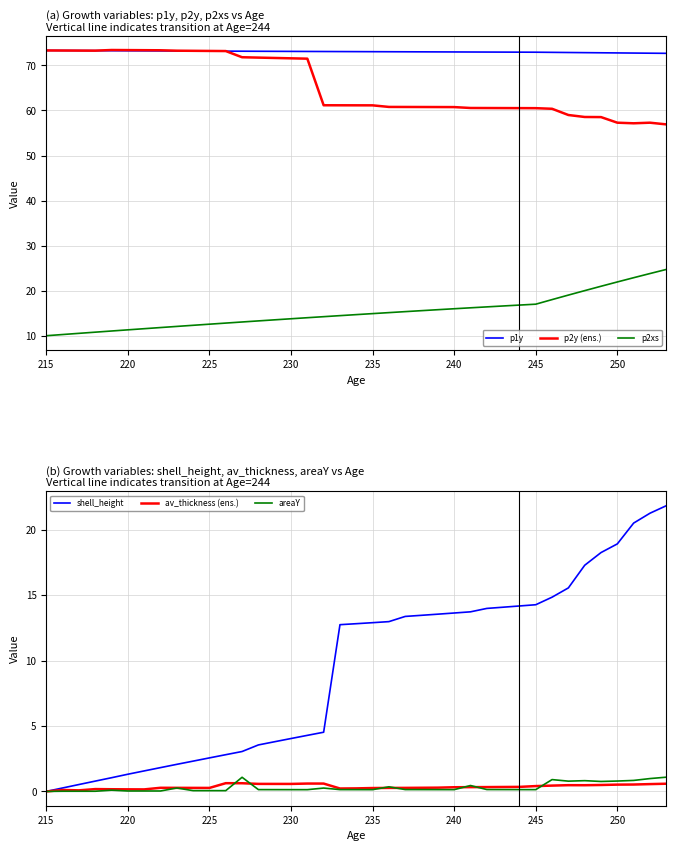

What is the value of the p1y point at the 18th from the left?

73.1